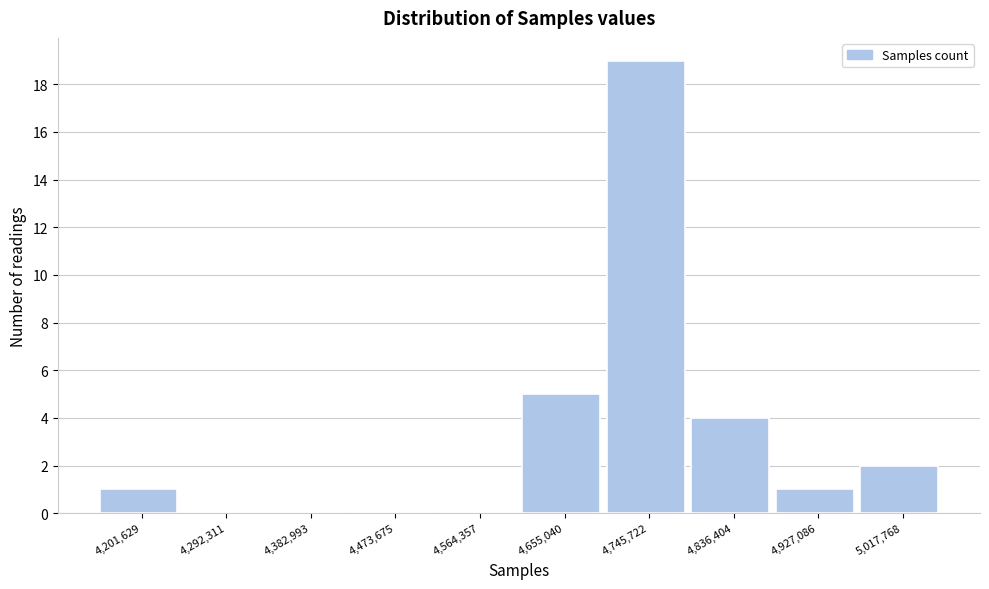

Over which range of the x-axis is the bar tallest?

4700000 to 4790000